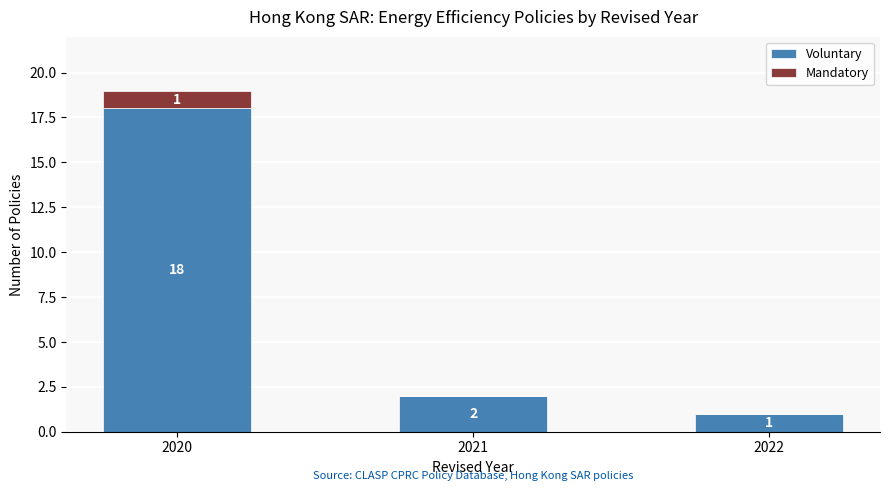

True or false: Voluntary has a value of 2 at 2021.

True